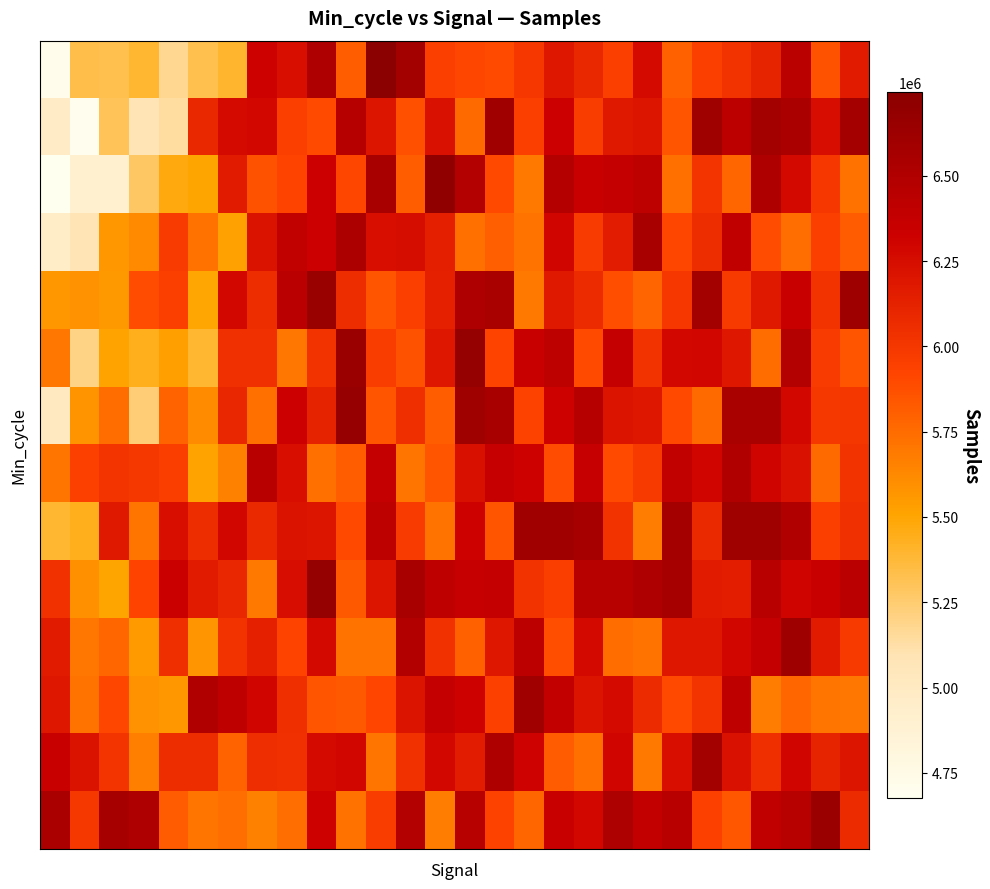

Count the number of categories in the chart.

28